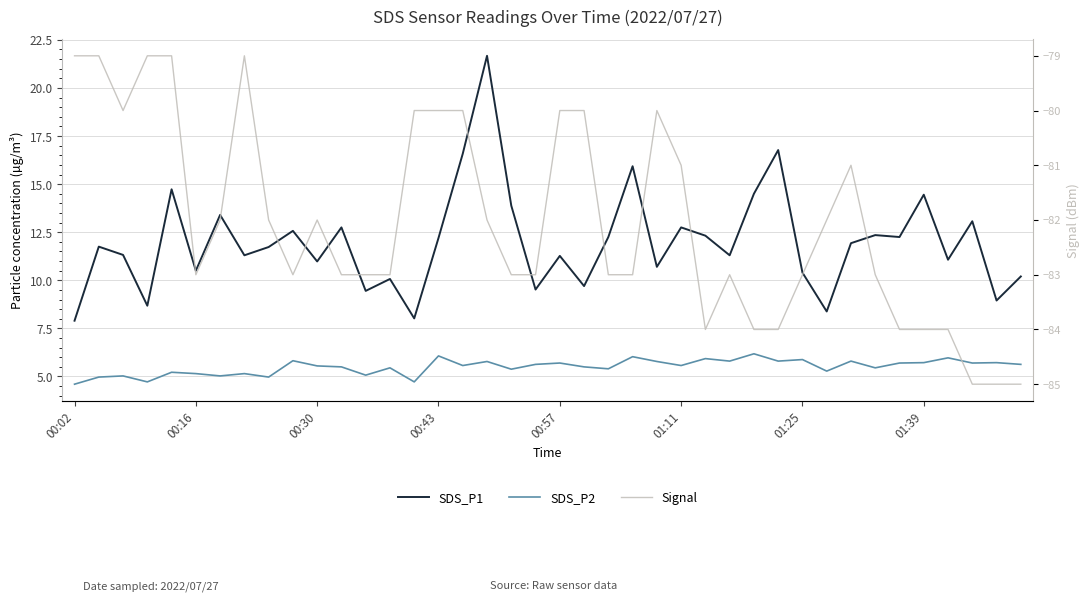

Reading right to left, transcribe all the data shown in this chart.

SDS_P1: 10.2	8.9	13.1	11.1	14.4	12.2	12.3	11.9	8.4	10.4	16.8	14.5	11.3	12.3	12.8	10.7	15.9	12.2	9.7	11.3	9.5	13.9	21.7	16.6	12.2	8.0	10.1	9.4	12.8	11.0	12.6	11.7	11.3	13.4	10.5	14.7	8.7	11.3	11.8	7.9
SDS_P2: 5.6	5.7	5.7	6.0	5.7	5.7	5.5	5.8	5.3	5.9	5.8	6.2	5.8	5.9	5.6	5.8	6.0	5.4	5.5	5.7	5.6	5.4	5.8	5.6	6.1	4.7	5.5	5.1	5.5	5.5	5.8	5.0	5.2	5.0	5.2	5.2	4.7	5.0	5.0	4.6
Signal: -85.0	-85.0	-85.0	-84.0	-84.0	-84.0	-83.0	-81.0	-82.0	-83.0	-84.0	-84.0	-83.0	-84.0	-81.0	-80.0	-83.0	-83.0	-80.0	-80.0	-83.0	-83.0	-82.0	-80.0	-80.0	-80.0	-83.0	-83.0	-83.0	-82.0	-83.0	-82.0	-79.0	-82.0	-83.0	-79.0	-79.0	-80.0	-79.0	-79.0